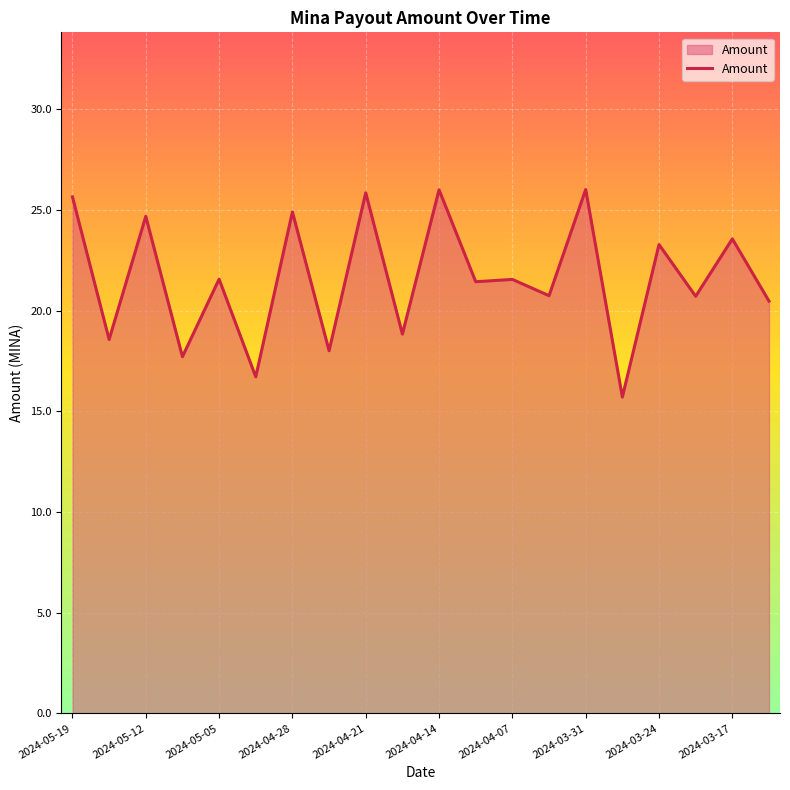

How many distinct data groups are displayed?

1